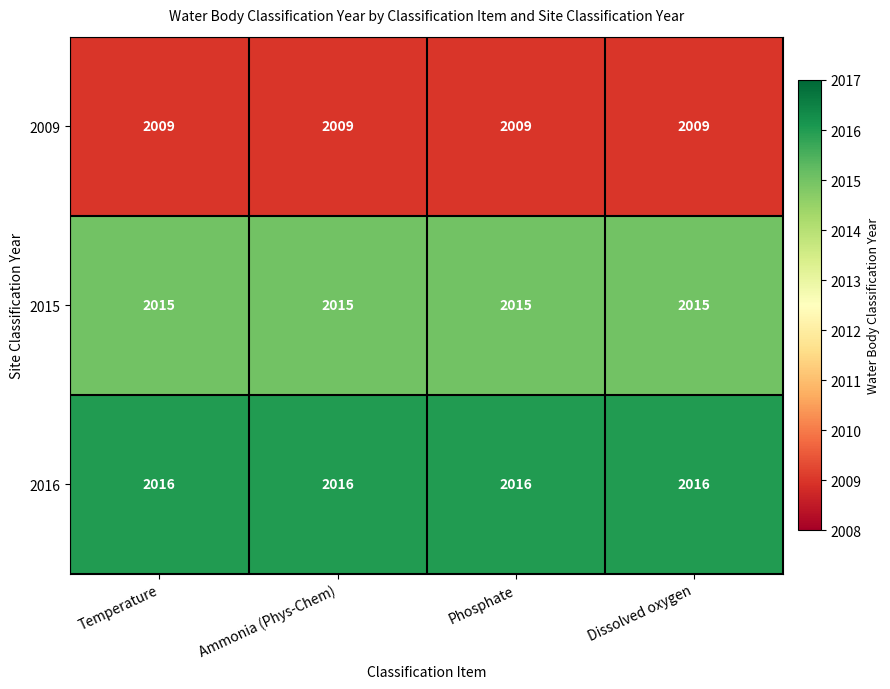

The 2009 series shows 875 at Phosphate. True or false?

False